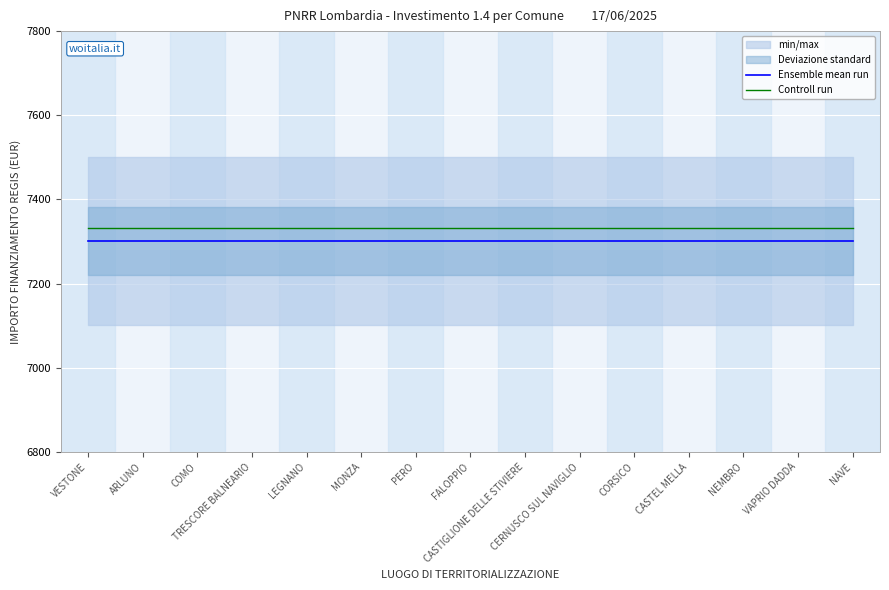

True or false: Ensemble mean run and Controll run intersect in this chart.

False